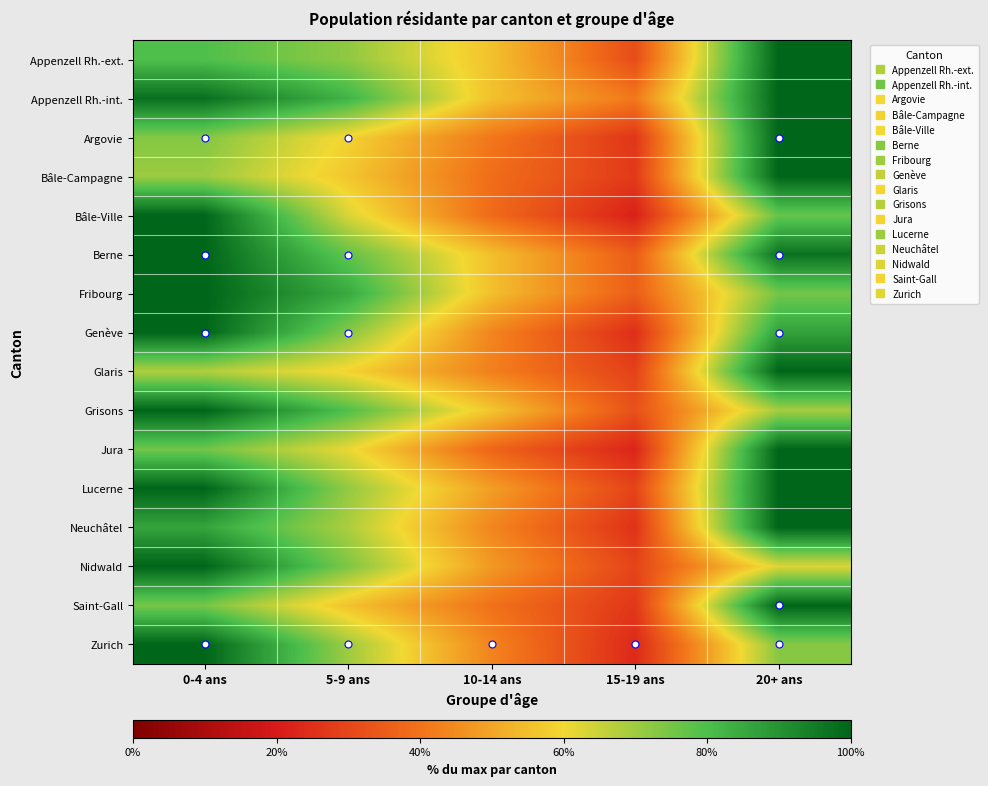

Reading left to right, what are all the values shown in this chart?

Appenzell Rh.-ext.: 0-4 ans=79.5	5-9 ans=71.9	10-14 ans=55.6	15-19 ans=31.5	20+ ans=100.0
Appenzell Rh.-int.: 0-4 ans=97.6	5-9 ans=82.7	10-14 ans=55.6	15-19 ans=41.1	20+ ans=100.0
Argovie: 0-4 ans=73.3	5-9 ans=59.1	10-14 ans=40.9	15-19 ans=26.4	20+ ans=100.0
Bâle-Campagne: 0-4 ans=70.3	5-9 ans=56.5	10-14 ans=38.9	15-19 ans=27.4	20+ ans=100.0
Bâle-Ville: 0-4 ans=100.0	5-9 ans=63.2	10-14 ans=38.3	15-19 ans=21.7	20+ ans=76.5
Berne: 0-4 ans=100.0	5-9 ans=77.3	10-14 ans=55.3	15-19 ans=35.1	20+ ans=97.0
Fribourg: 0-4 ans=100.0	5-9 ans=84.9	10-14 ans=55.1	15-19 ans=35.7	20+ ans=75.1
Genève: 0-4 ans=100.0	5-9 ans=73.0	10-14 ans=43.7	15-19 ans=24.8	20+ ans=86.6
Glaris: 0-4 ans=67.7	5-9 ans=58.9	10-14 ans=42.7	15-19 ans=29.0	20+ ans=100.0
Grisons: 0-4 ans=100.0	5-9 ans=79.5	10-14 ans=56.5	15-19 ans=32.5	20+ ans=69.3
Jura: 0-4 ans=75.4	5-9 ans=61.1	10-14 ans=36.9	15-19 ans=22.7	20+ ans=100.0
Lucerne: 0-4 ans=100.0	5-9 ans=71.5	10-14 ans=48.6	15-19 ans=29.7	20+ ans=100.0
Neuchâtel: 0-4 ans=85.9	5-9 ans=68.5	10-14 ans=43.9	15-19 ans=25.7	20+ ans=100.0
Nidwald: 0-4 ans=100.0	5-9 ans=74.0	10-14 ans=47.7	15-19 ans=29.7	20+ ans=62.7
Saint-Gall: 0-4 ans=74.7	5-9 ans=55.5	10-14 ans=39.8	15-19 ans=26.9	20+ ans=100.0
Zurich: 0-4 ans=100.0	5-9 ans=70.2	10-14 ans=43.4	15-19 ans=23.7	20+ ans=72.7